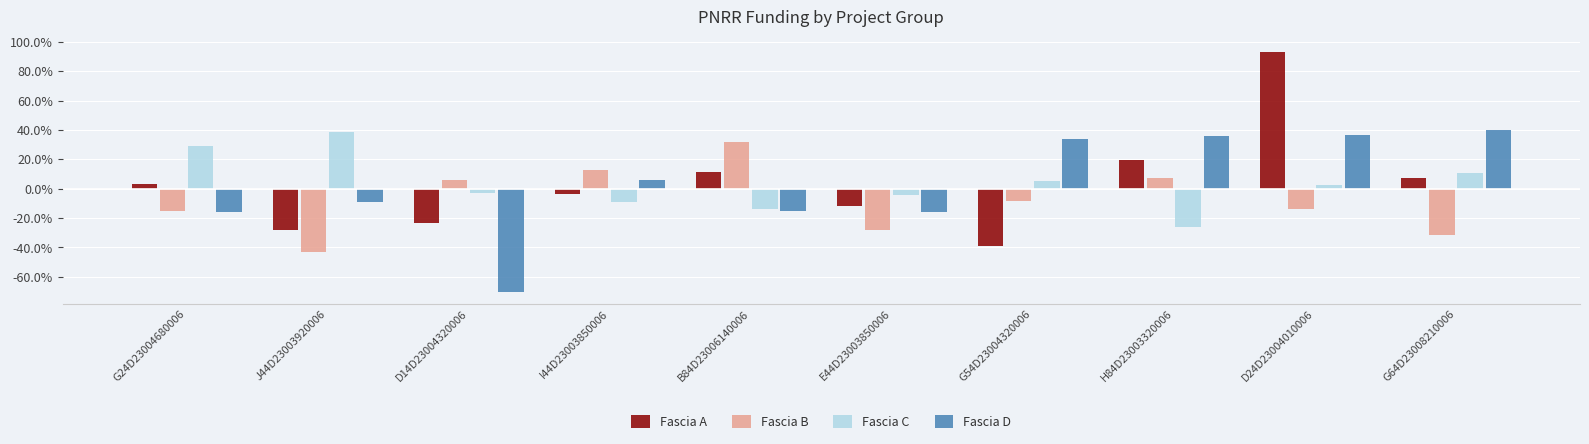

How many positive values does the Fascia C series have?

5